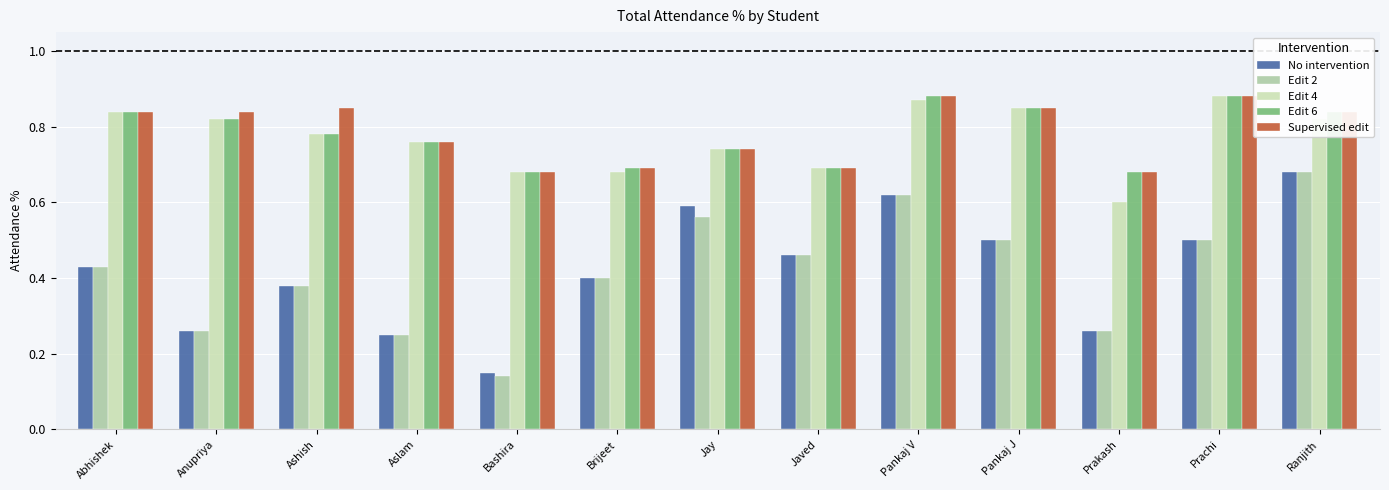

True or false: Supervised edit has a value of 0.7 at Brijeet.

True